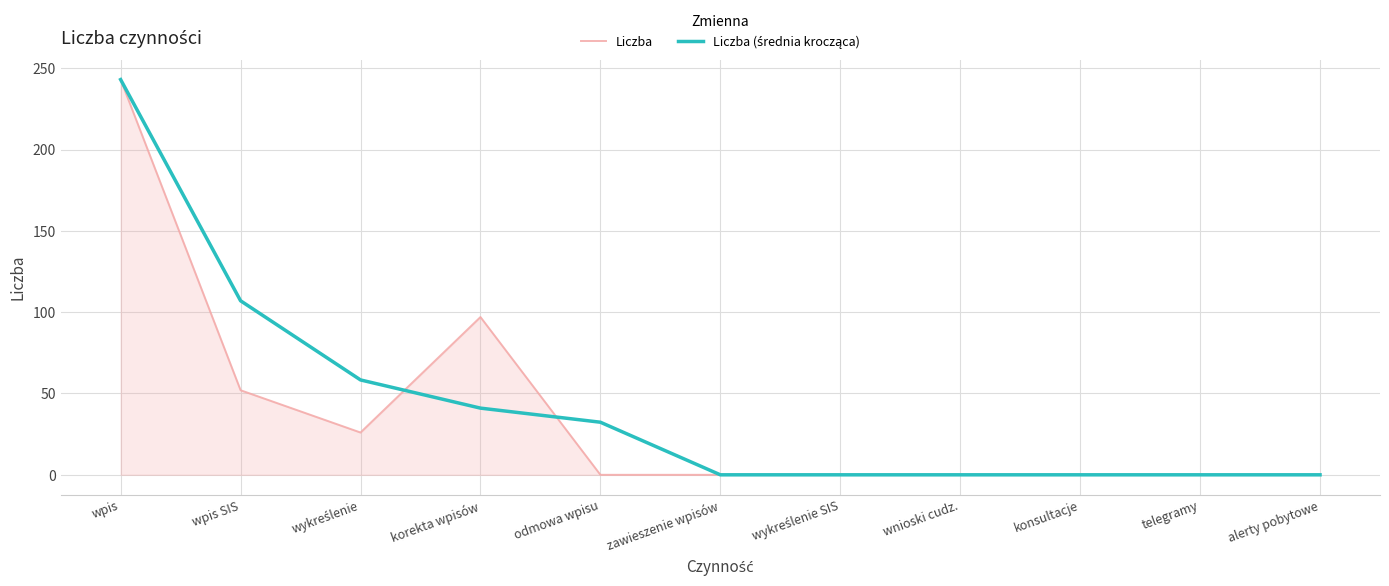

At which category is the sum across all series the highest?

wpis